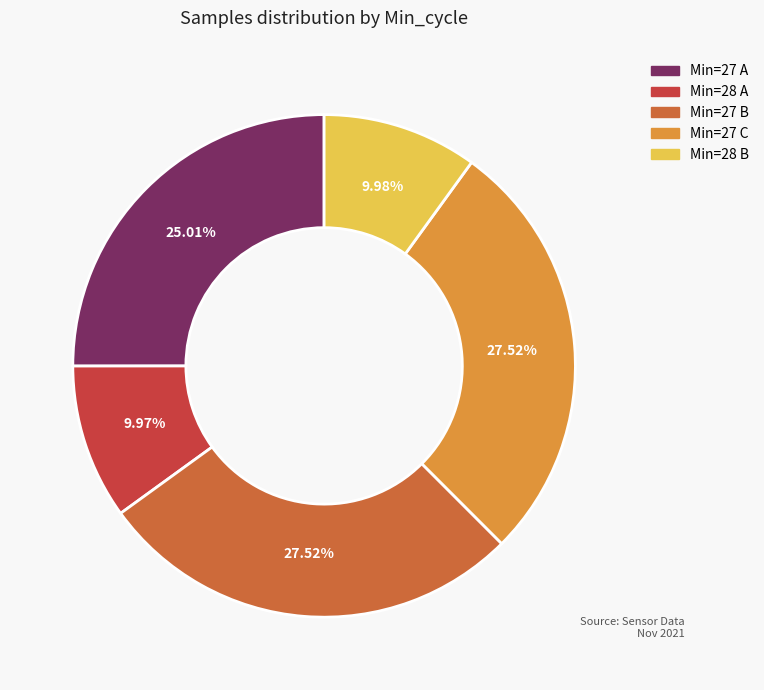

How many slices are in this pie chart?

5